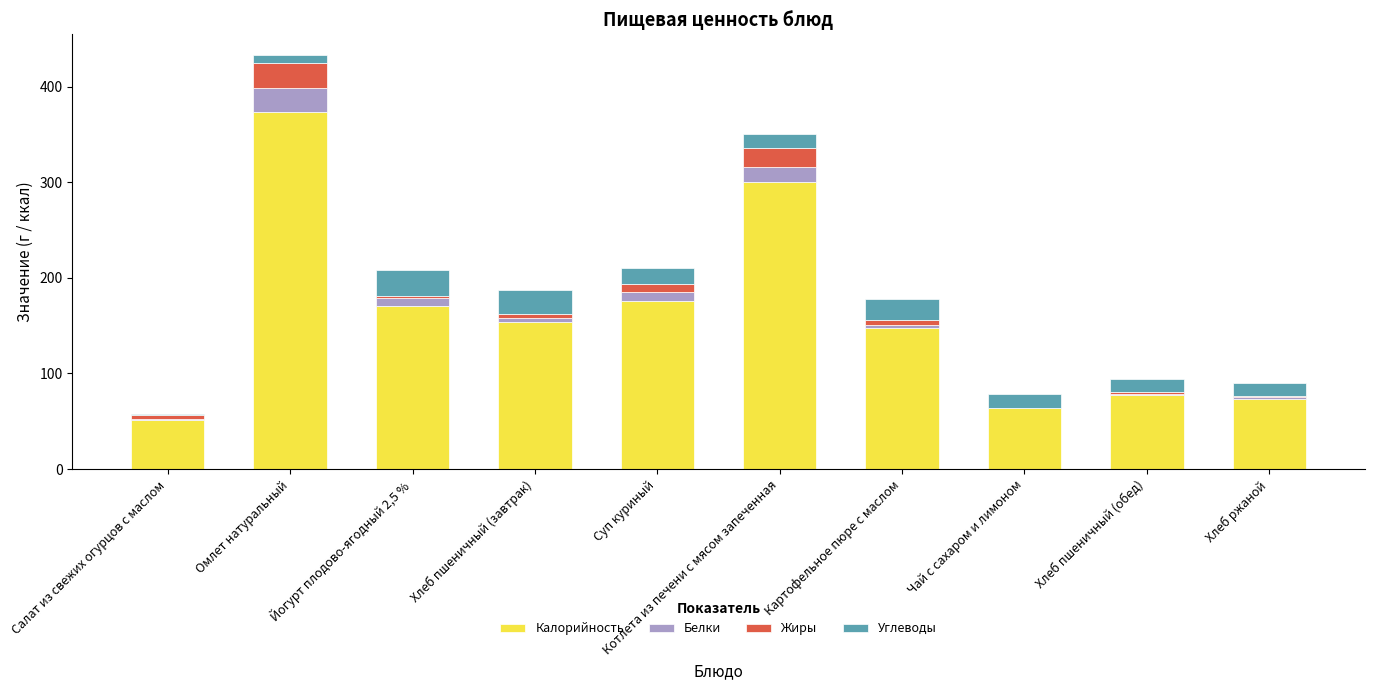

What are all the series names shown in the legend?

Калорийность, Белки, Жиры, Углеводы